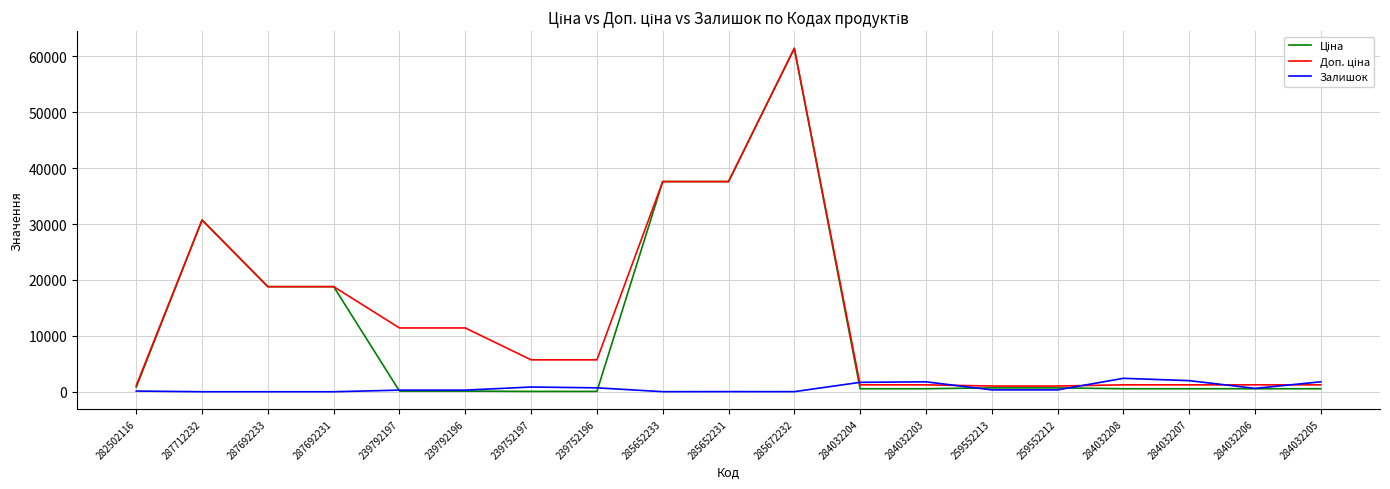

At which category is the sum across all series the highest?

285672232